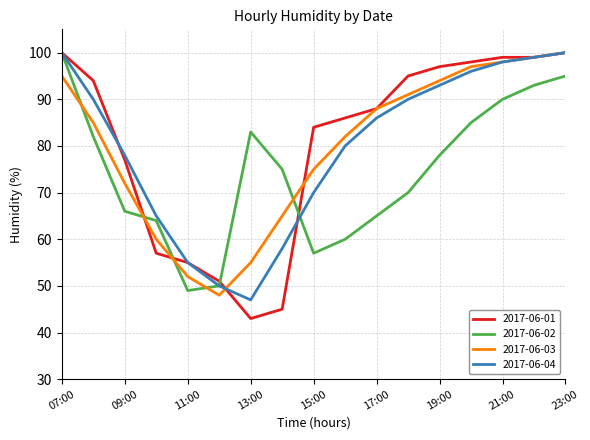

After their last crossing, which series has the higher values: 2017-06-03 or 2017-06-02?

2017-06-03